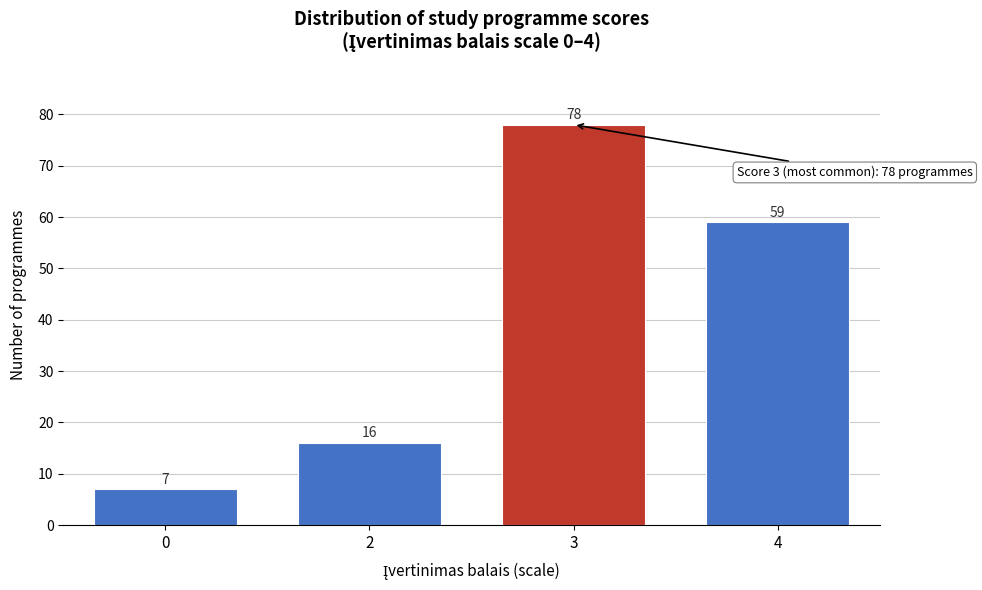

Reading right to left, what are all the values shown in this chart?

59	78	16	7